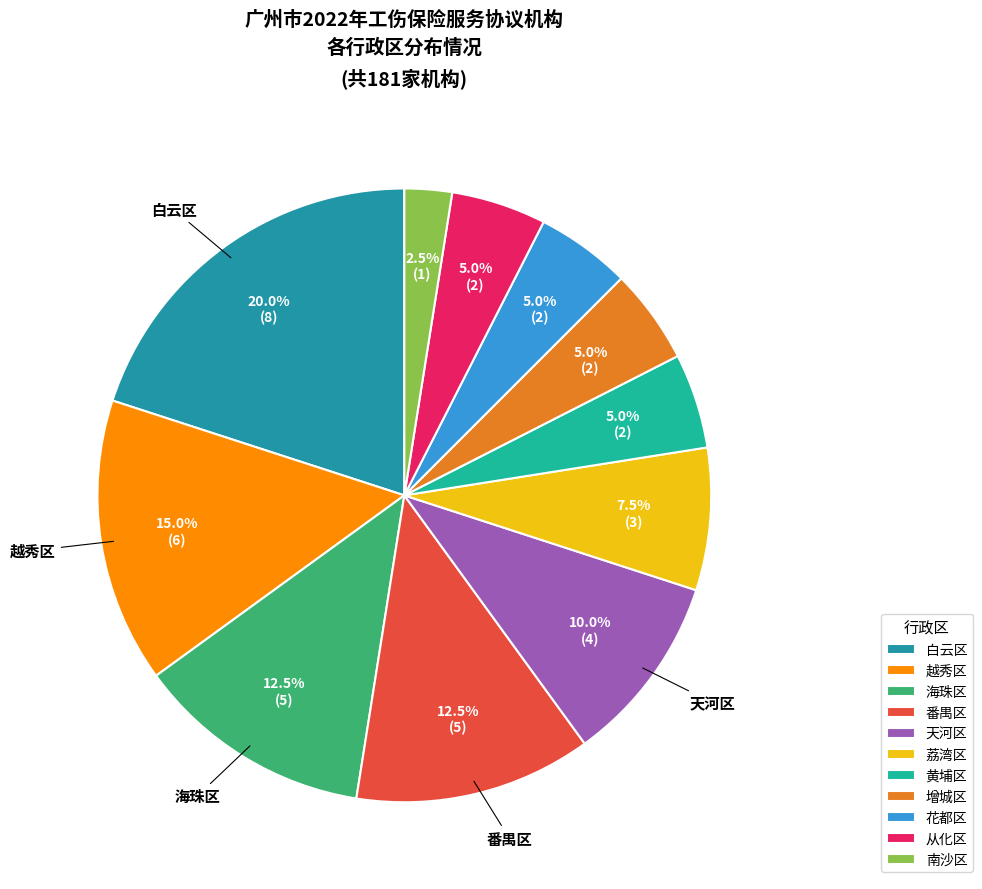

Does 从化区 account for over 50% of the chart?

No